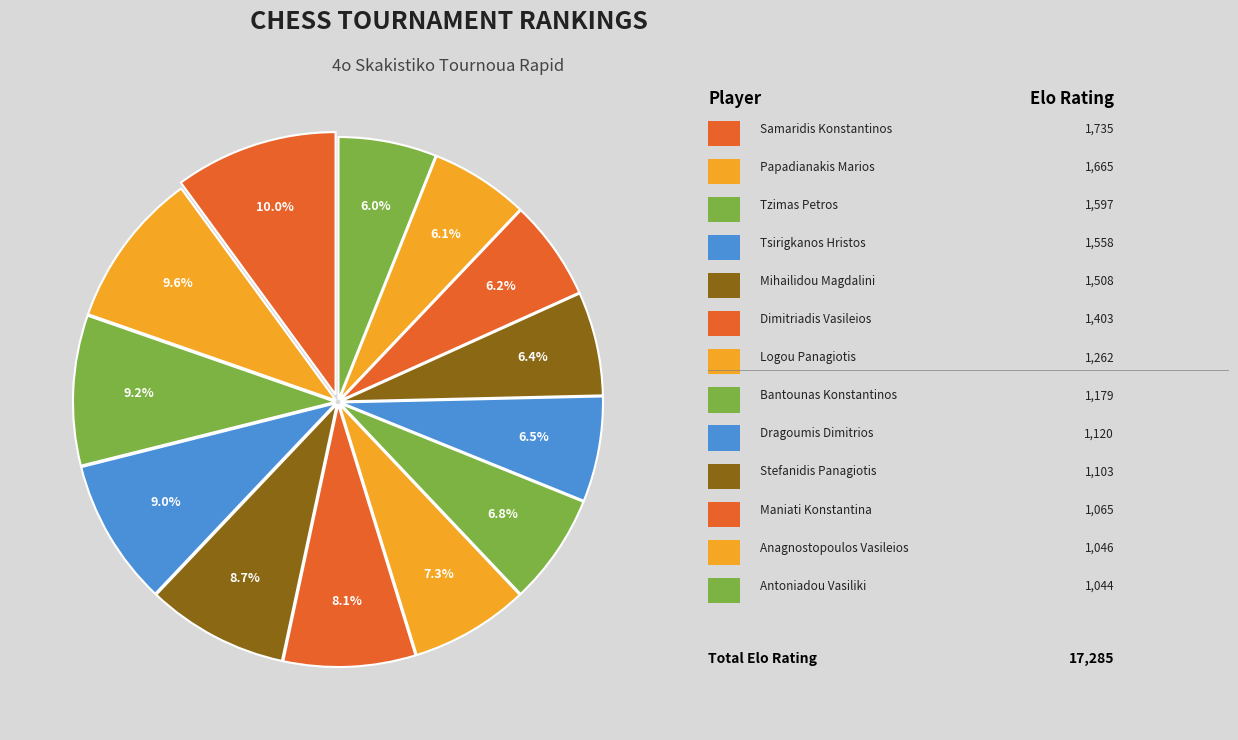

Which category has the smallest portion of the pie?

Antoniadou Vasiliki